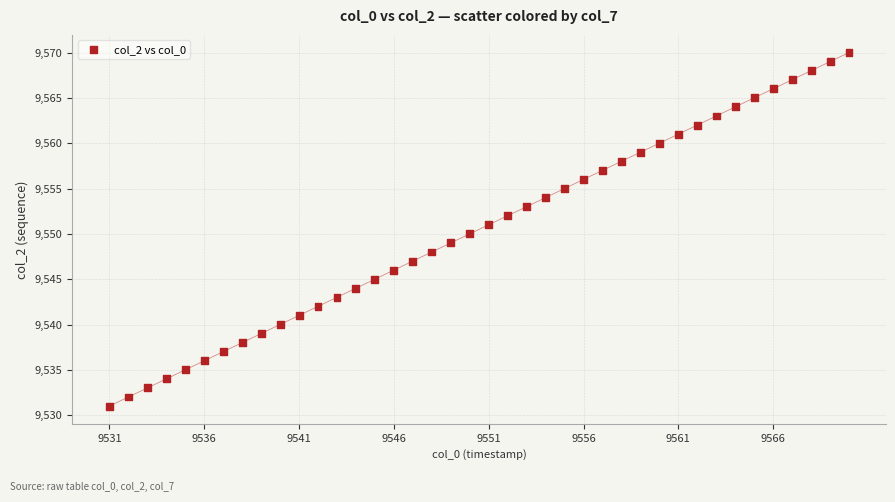

What is the range of Y values (max minus min)?

39